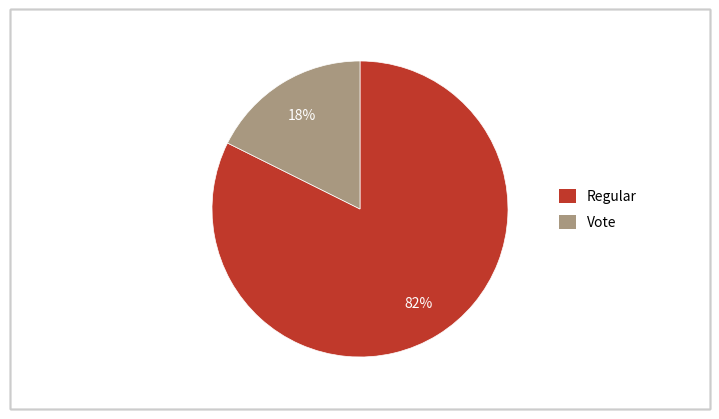

Does any single category account for the majority?

Yes